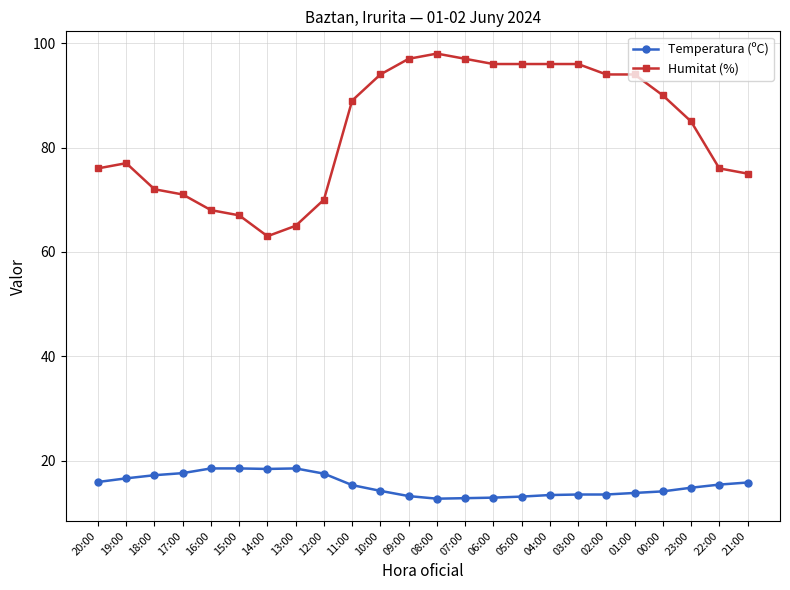

Does the chart display data point markers on the line(s)?

Yes